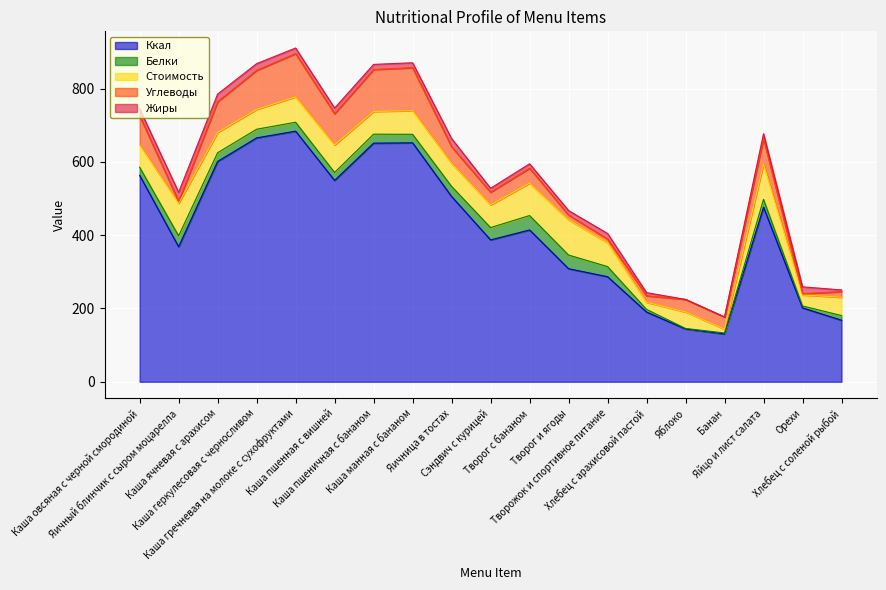

What is the difference between the maximum and minimum values in the Стоимость series?

86.2